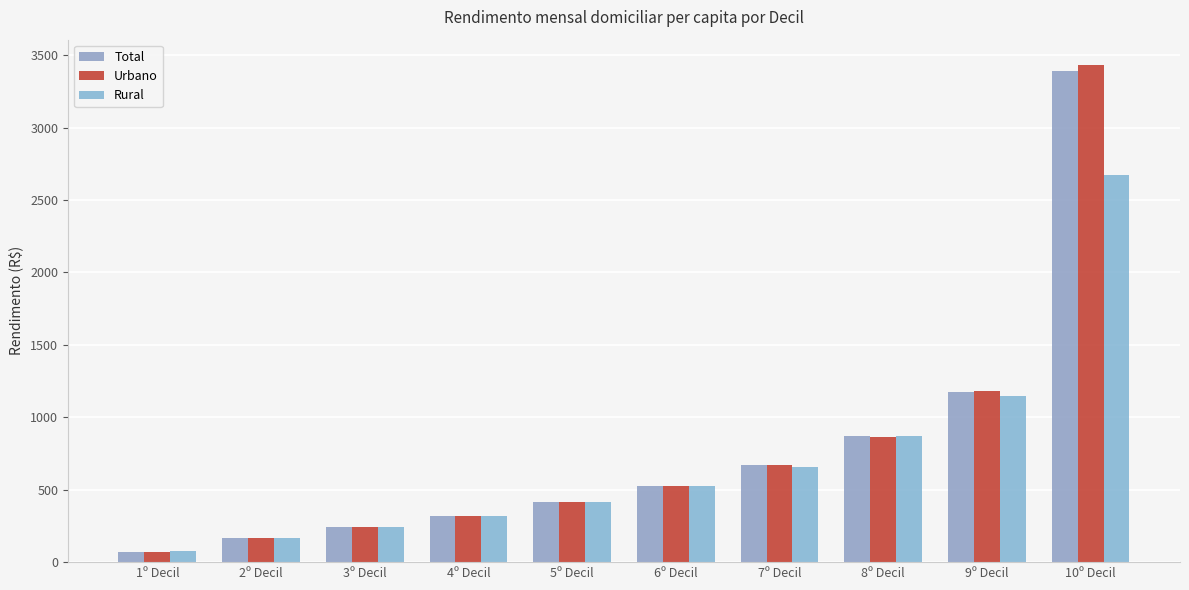

Reading left to right, list all the values displayed in this chart.

Total: 1º Decil=72.8	2º Decil=167.1	3º Decil=244.0	4º Decil=320.3	5º Decil=415.0	6º Decil=525.2	7º Decil=669.3	8º Decil=868.0	9º Decil=1177.0	10º Decil=3392.3
Urbano: 1º Decil=71.4	2º Decil=169.7	3º Decil=244.9	4º Decil=320.3	5º Decil=415.3	6º Decil=525.3	7º Decil=672.5	8º Decil=866.8	9º Decil=1180.4	10º Decil=3435.7
Rural: 1º Decil=74.4	2º Decil=163.6	3º Decil=242.0	4º Decil=320.3	5º Decil=414.0	6º Decil=524.6	7º Decil=658.3	8º Decil=871.6	9º Decil=1146.9	10º Decil=2676.2